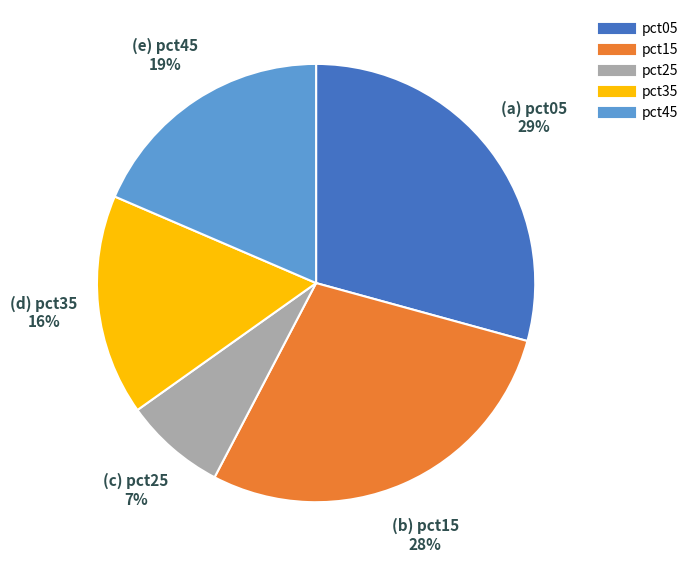

Is there a majority slice in this chart?

No